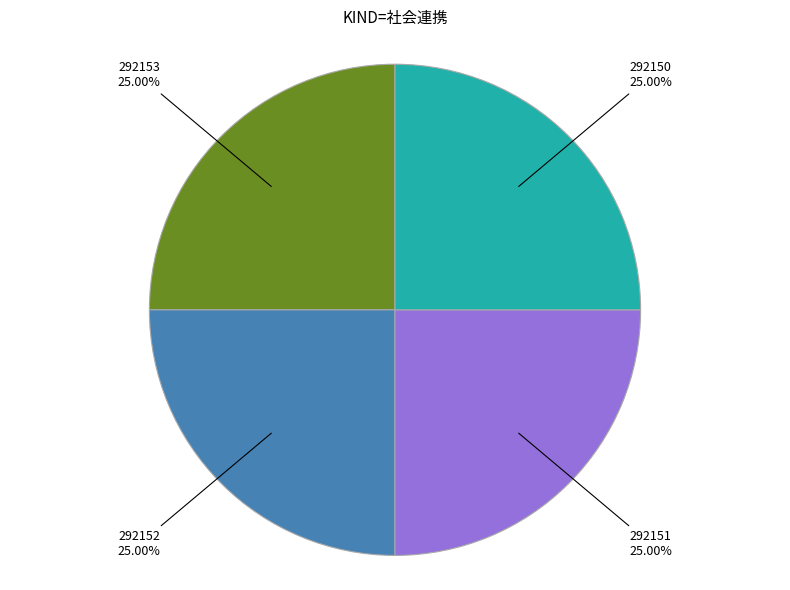

Does any single category account for the majority?

No